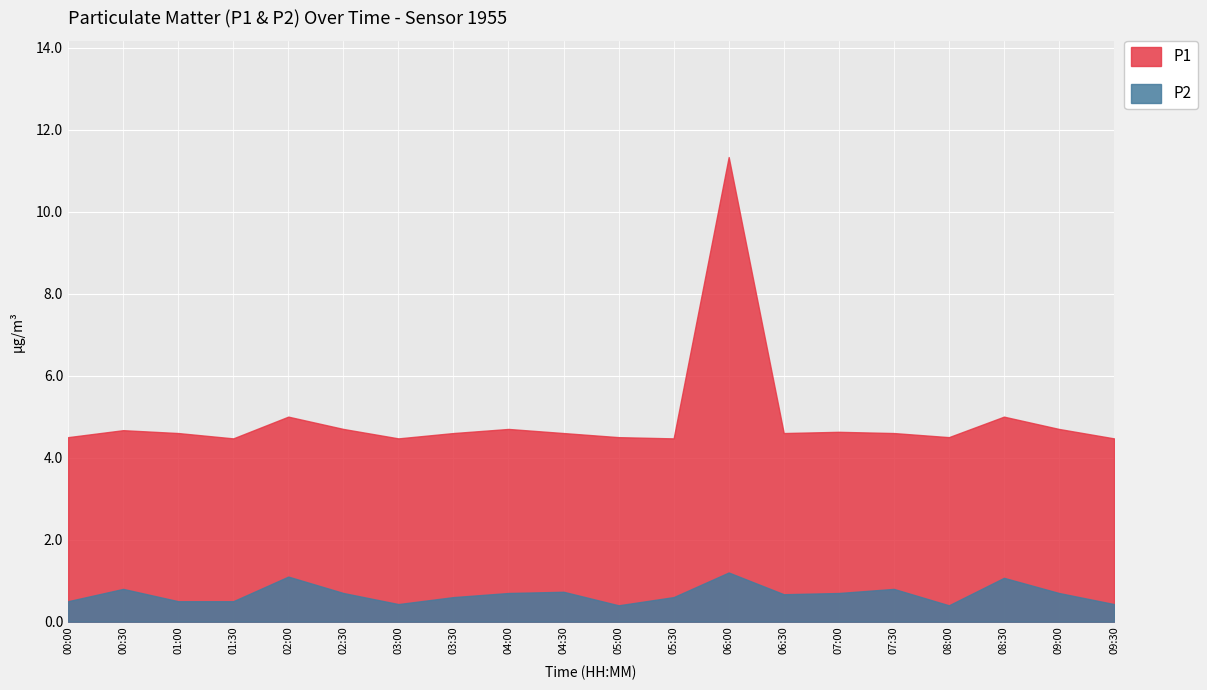

Is the value of P1 at 02:30 greater than the value of P2 at 09:30?

Yes